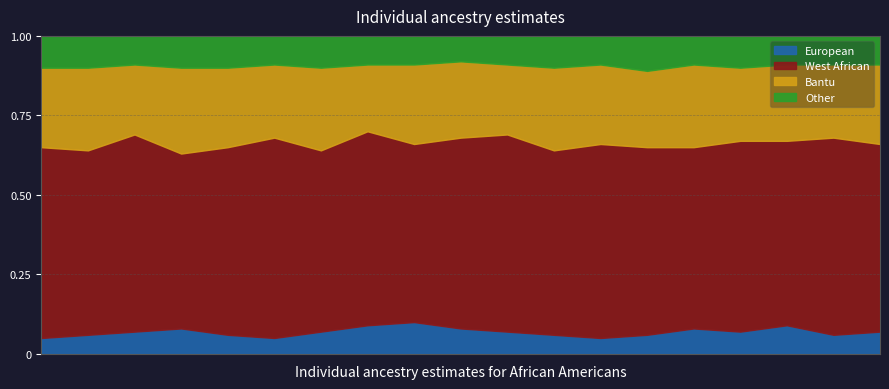

Reading left to right, extract all data points from this chart.

European: 1=0.1	2=0.1	3=0.1	4=0.1	5=0.1	6=0.1	7=0.1	8=0.1	9=0.1	10=0.1	11=0.1	12=0.1	13=0.1	14=0.1	15=0.1	16=0.1	17=0.1	18=0.1	19=0.1
West African: 1=0.6	2=0.6	3=0.6	4=0.6	5=0.6	6=0.6	7=0.6	8=0.6	9=0.6	10=0.6	11=0.6	12=0.6	13=0.6	14=0.6	15=0.6	16=0.6	17=0.6	18=0.6	19=0.6
Bantu: 1=0.2	2=0.3	3=0.2	4=0.3	5=0.2	6=0.2	7=0.3	8=0.2	9=0.2	10=0.2	11=0.2	12=0.3	13=0.2	14=0.2	15=0.3	16=0.2	17=0.2	18=0.2	19=0.2
Other: 1=0.1	2=0.1	3=0.1	4=0.1	5=0.1	6=0.1	7=0.1	8=0.1	9=0.1	10=0.1	11=0.1	12=0.1	13=0.1	14=0.1	15=0.1	16=0.1	17=0.1	18=0.1	19=0.1